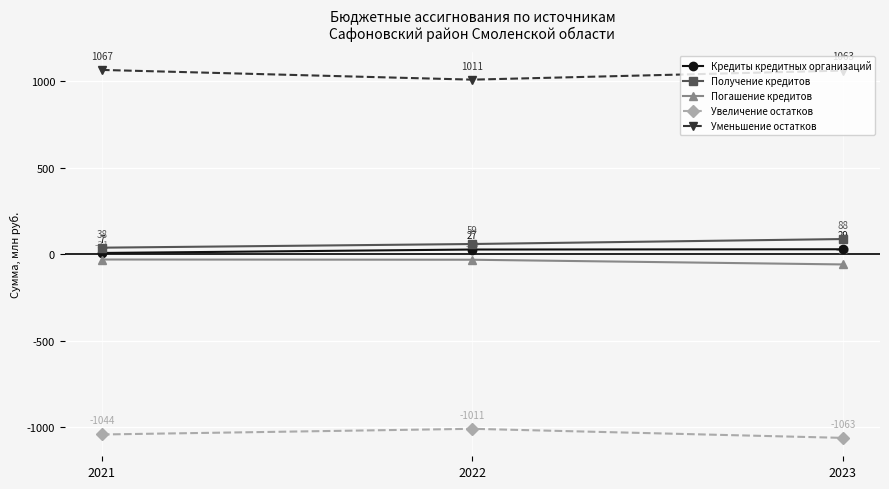

What is the maximum value shown in the chart?

1066.9